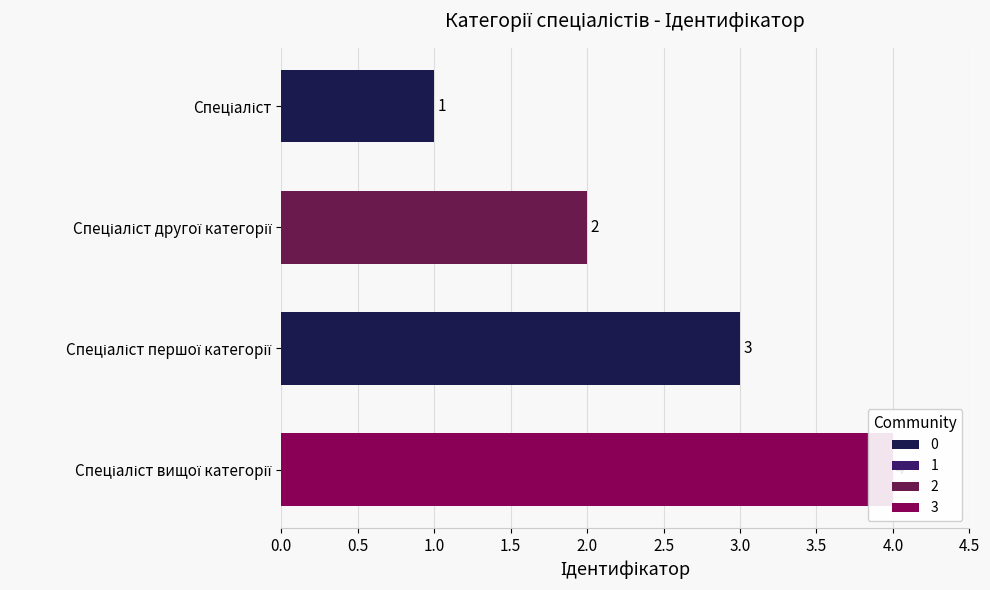

What is the value of the 3rd bar from the left?

3